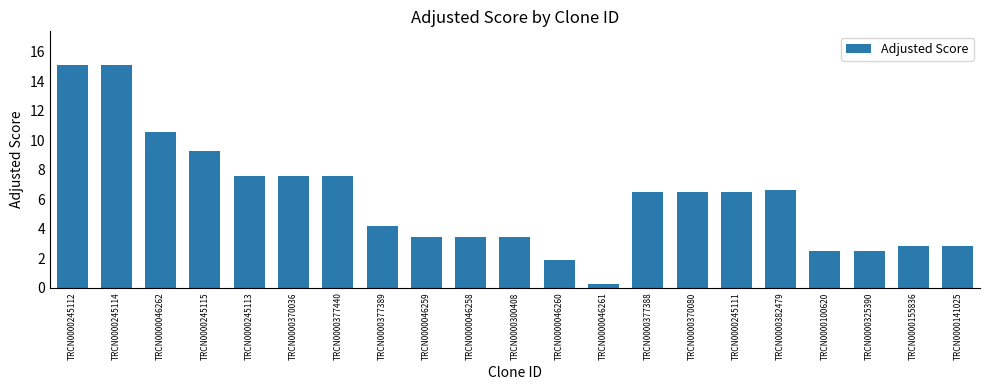

At which label does the data first exceed 6?

TRCN0000245112